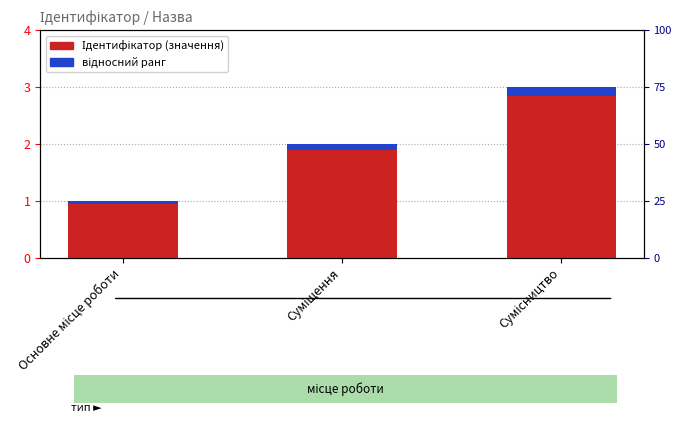

What is the label of the 2nd bar from the left?

Суміщення